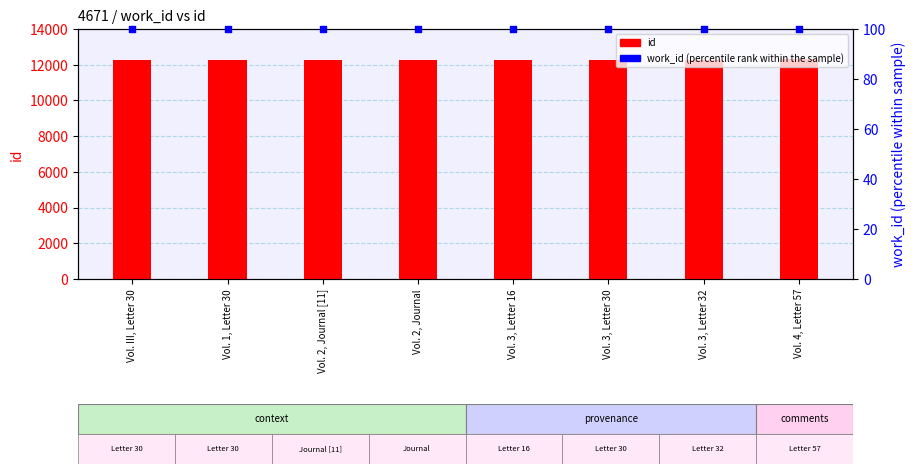

At which category is the sum across all series the highest?

Vol. 4, Letter 57